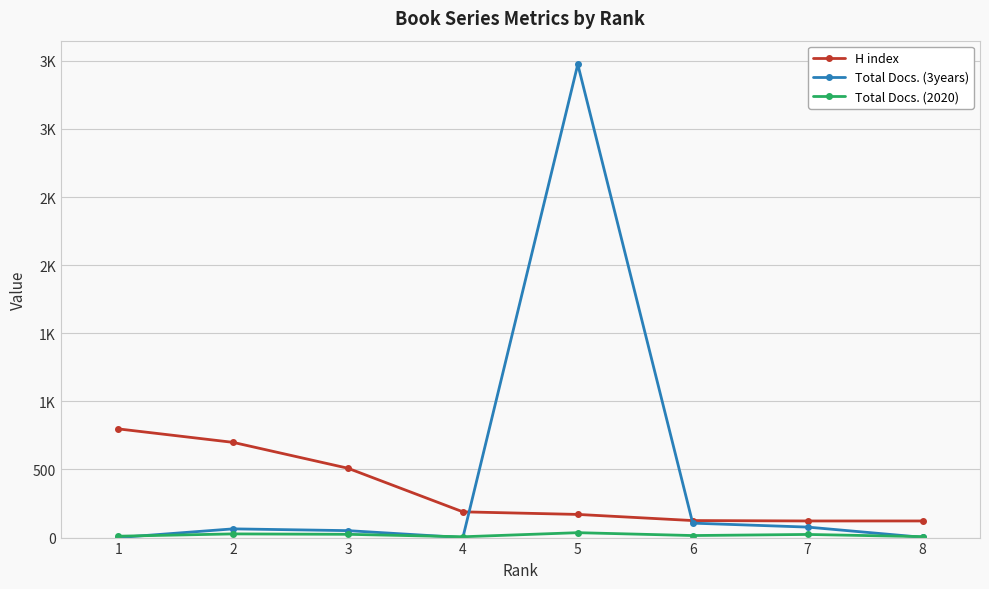

Rank the categories by Total Docs. (3years) value from lowest to highest.

1, 4, 8, 3, 2, 7, 6, 5